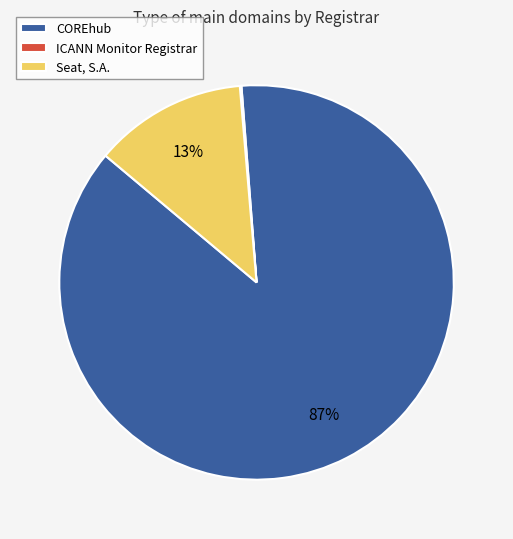

The Seat, S.A. slice represents 25% of the pie. True or false?

False